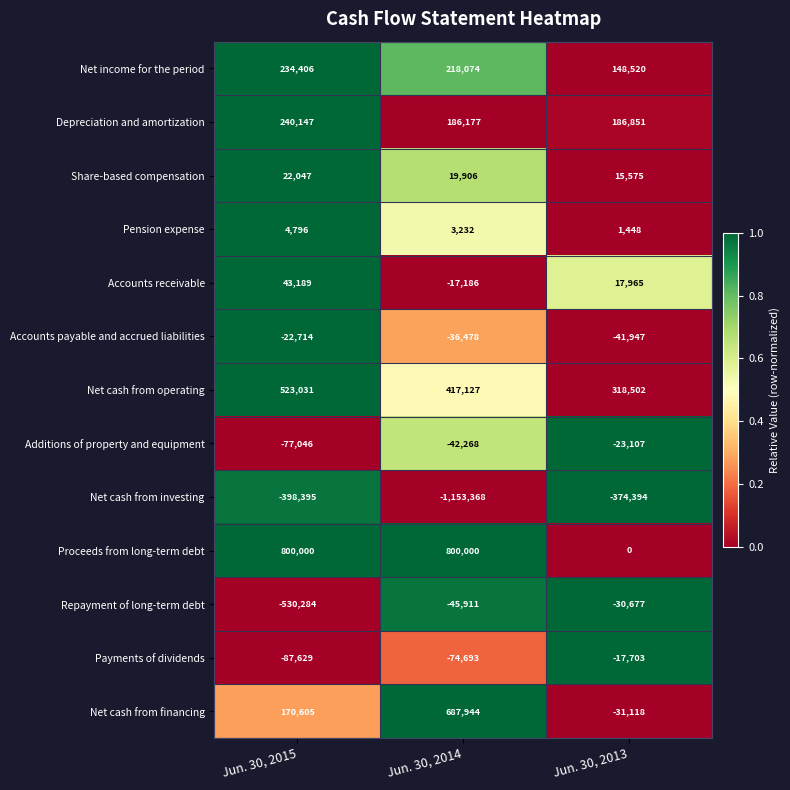

What is the sum of all Pension expense values?

9476